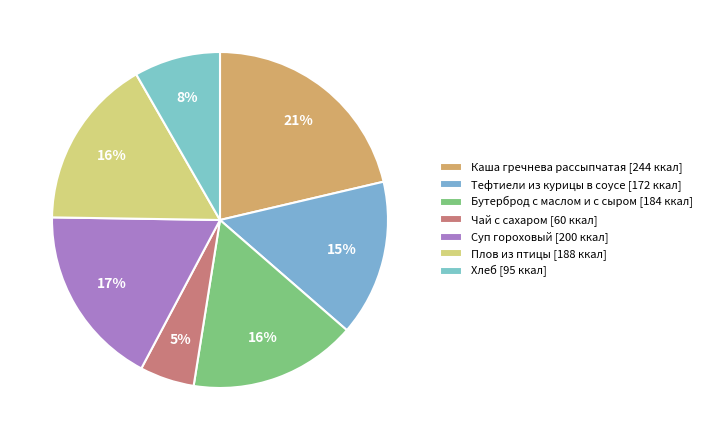

How many segments does this pie chart have?

7